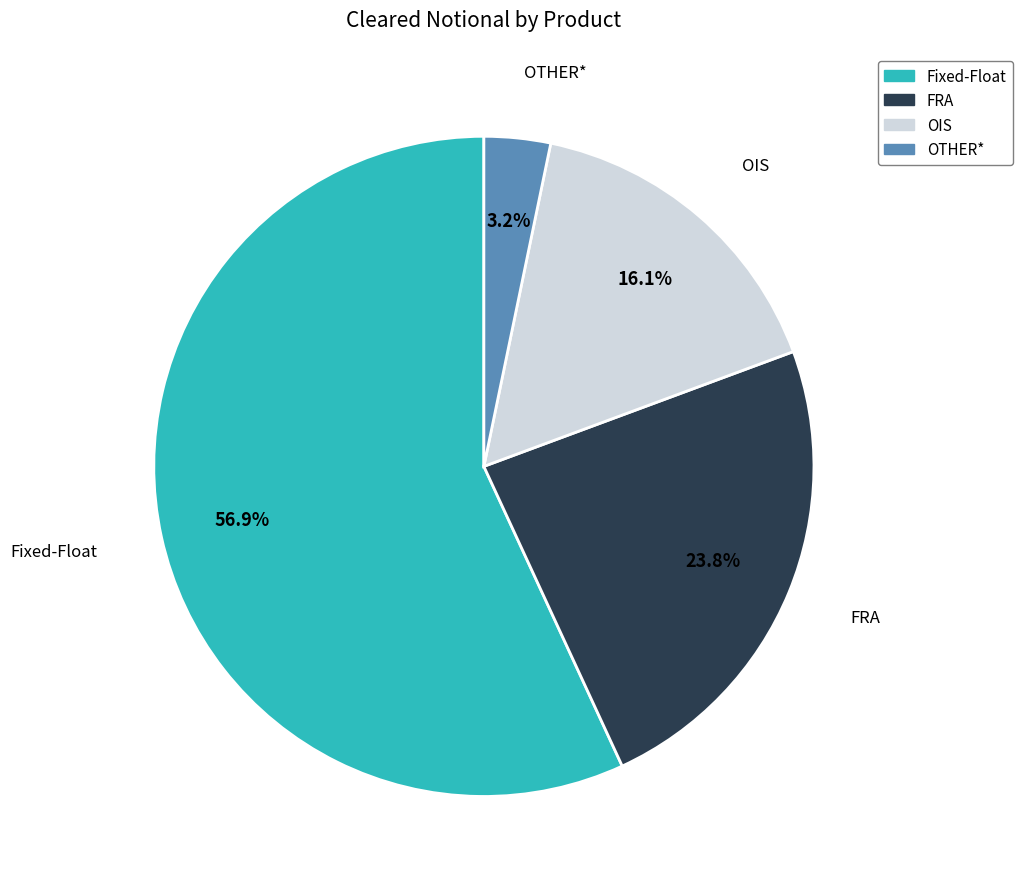

What percentage is the Fixed-Float slice, to the nearest percent?

57%